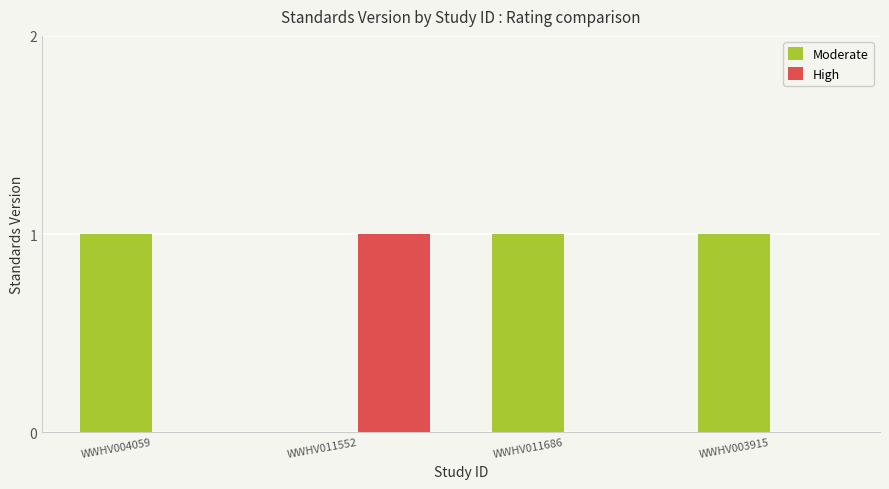

What are all the series names shown in the legend?

Moderate, High